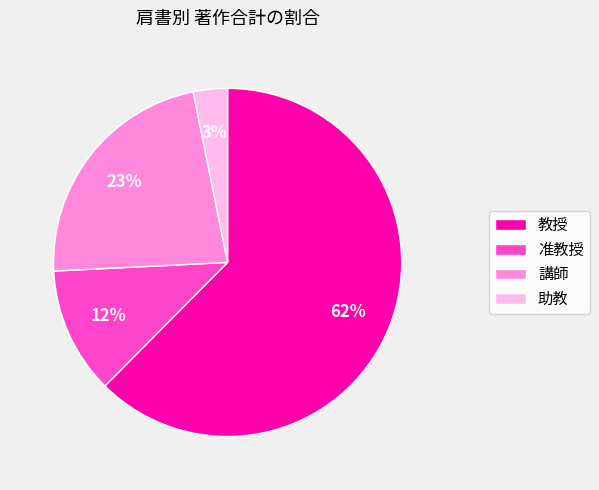

Do 准教授 and 教授 together represent more than half of the pie?

Yes